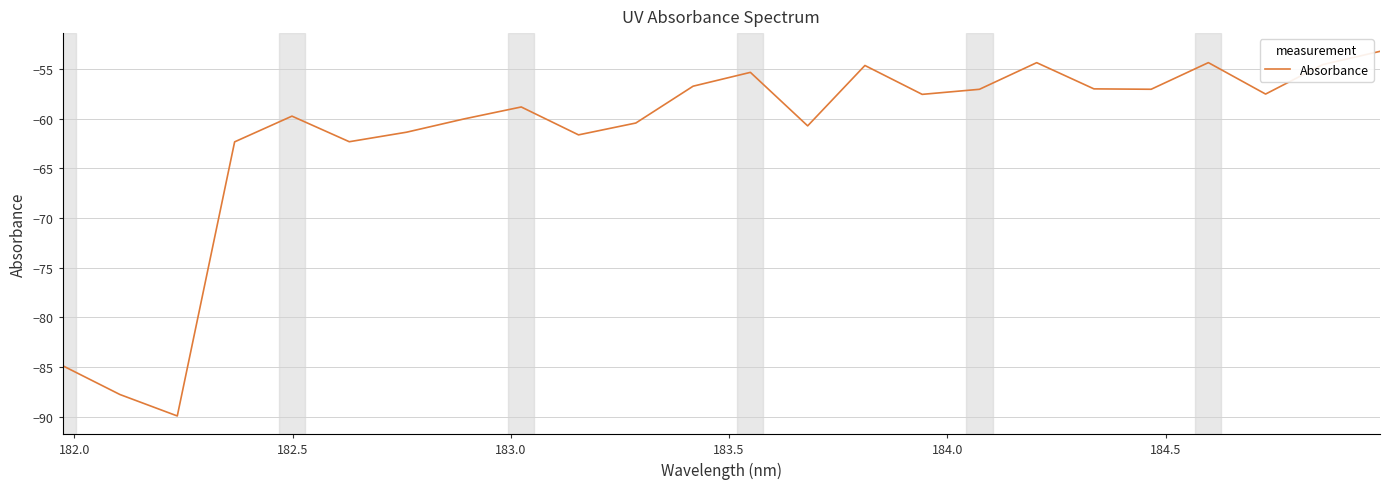

What is the smallest value displayed?

-89.9